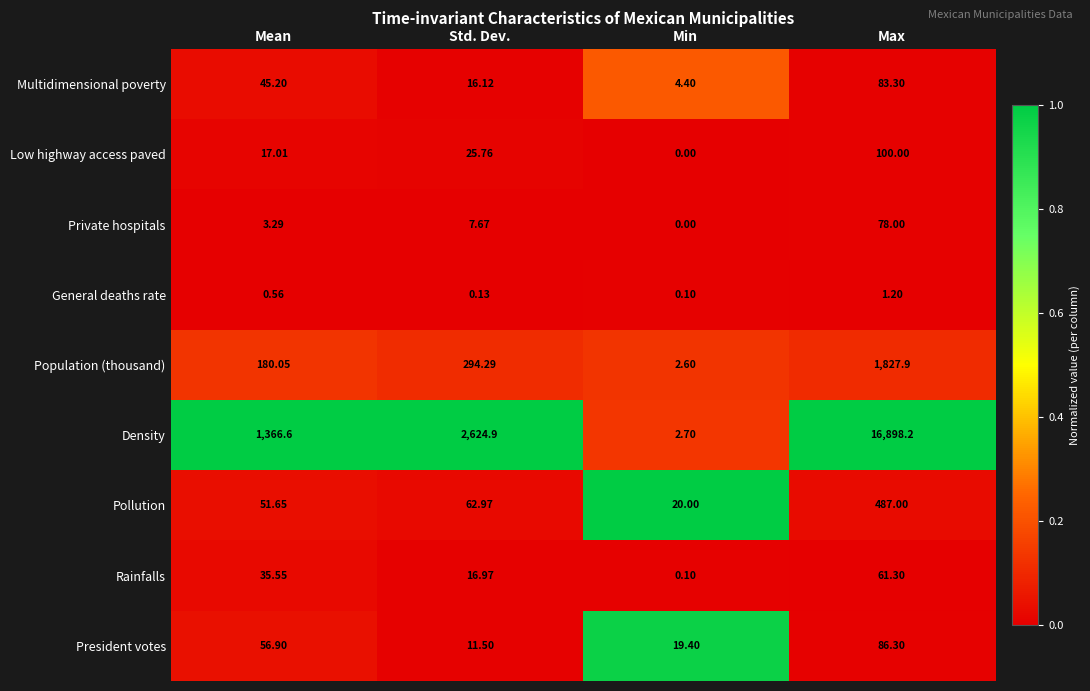

At which category is the sum across all series the highest?

Max